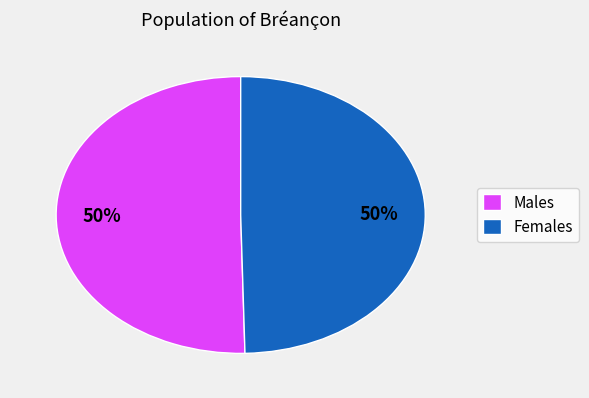

Combined, do Females and Males account for over 50%?

Yes